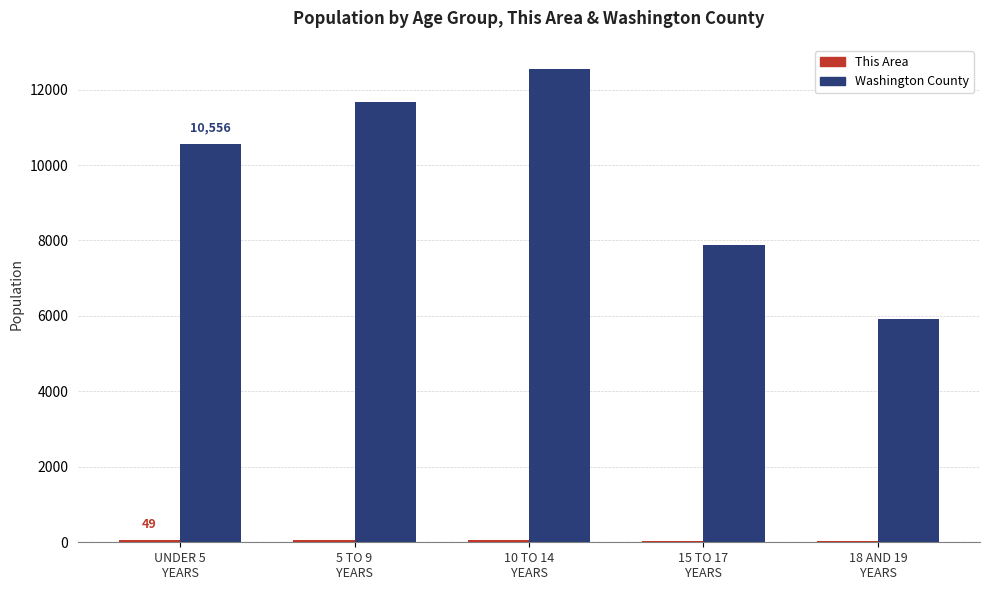

What is the approximate value of Washington County at 18 AND 19
YEARS, to the nearest 50?

5900